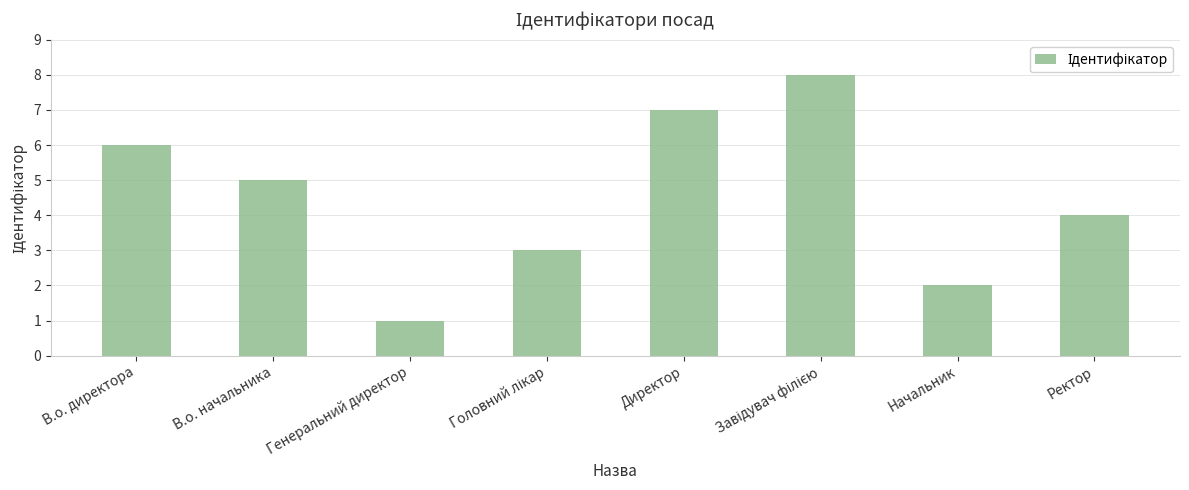

What is the sum of all values?

36